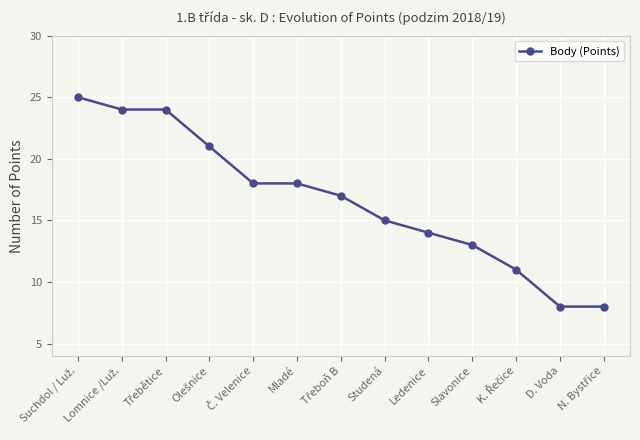

Is this an area chart (filled region under the line)?

No